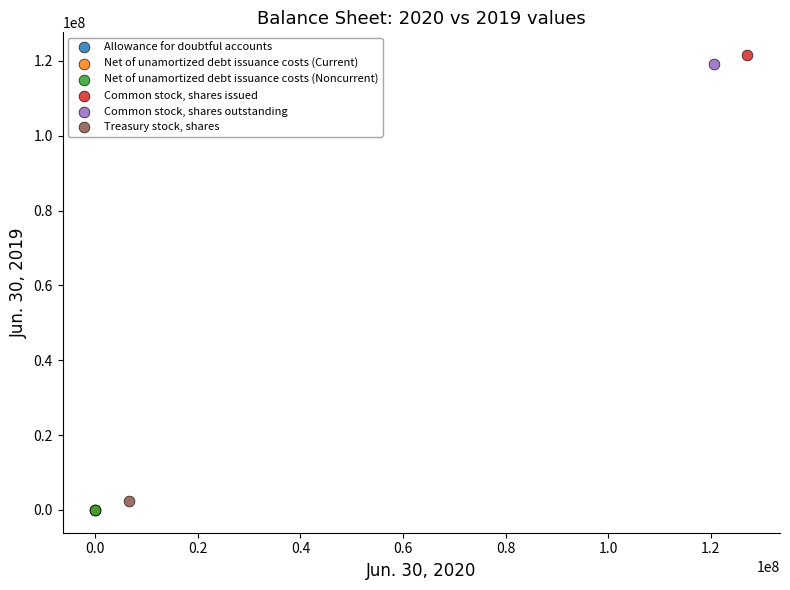

What are all the series names shown in the legend?

Allowance for doubtful accounts, Net of unamortized debt issuance costs (Current), Net of unamortized debt issuance costs (Noncurrent), Common stock, shares issued, Common stock, shares outstanding, Treasury stock, shares